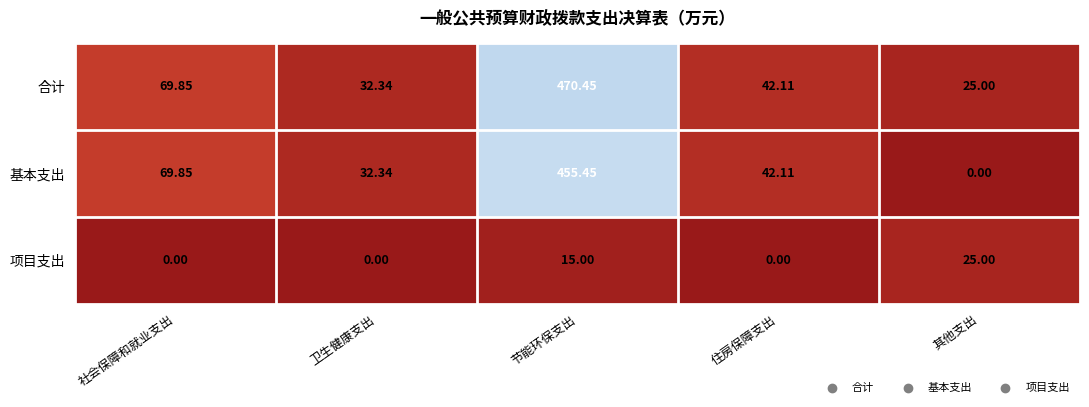

Which series has the largest total across all categories?

合计